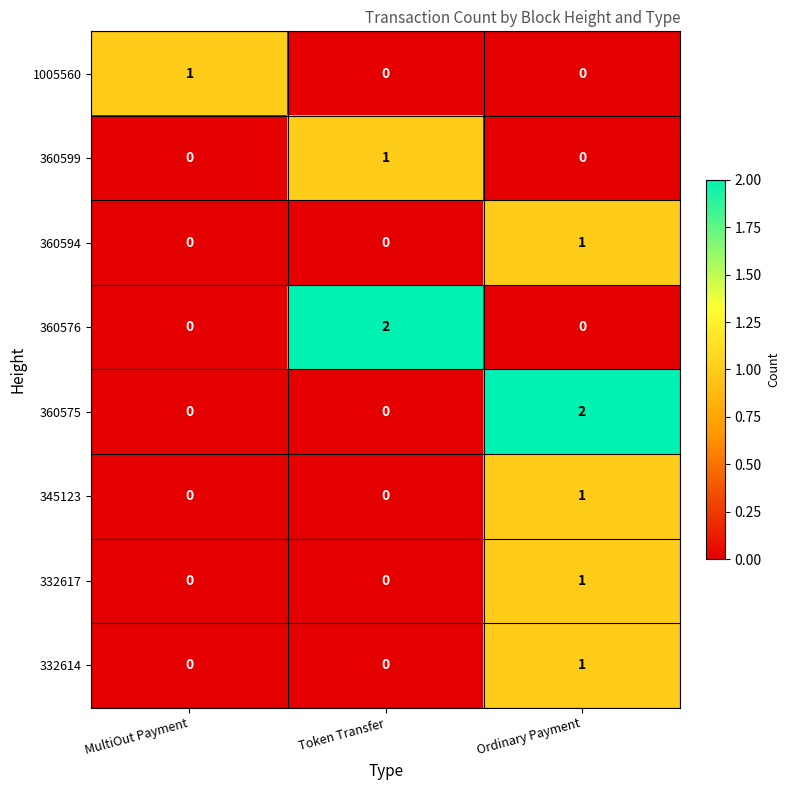

Is it true that 1005560 equals 0 at Token Transfer?

True